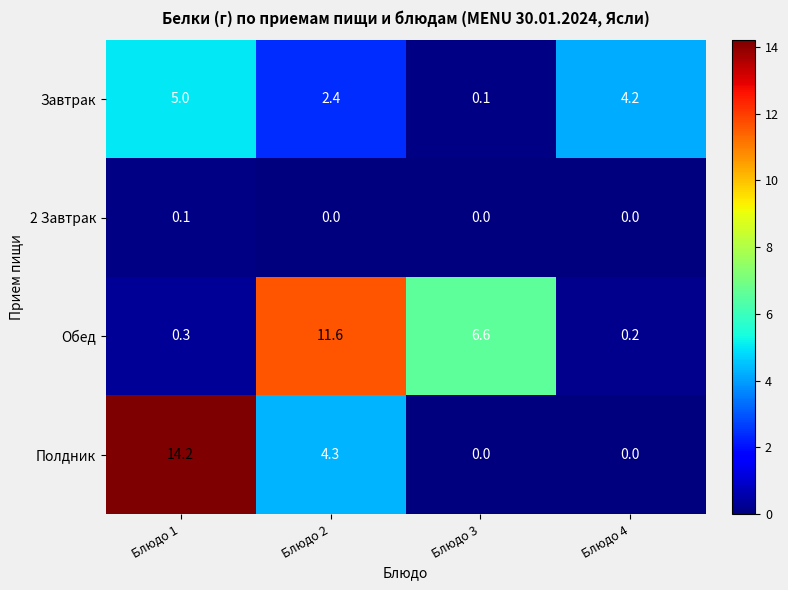

Reading left to right, list all the values displayed in this chart.

Завтрак: Блюдо 1=5.0	Блюдо 2=2.4	Блюдо 3=0.1	Блюдо 4=4.2
2 Завтрак: Блюдо 1=0.1	Блюдо 2=0.0	Блюдо 3=0.0	Блюдо 4=0.0
Обед: Блюдо 1=0.3	Блюдо 2=11.6	Блюдо 3=6.6	Блюдо 4=0.2
Полдник: Блюдо 1=14.2	Блюдо 2=4.3	Блюдо 3=0.0	Блюдо 4=0.0